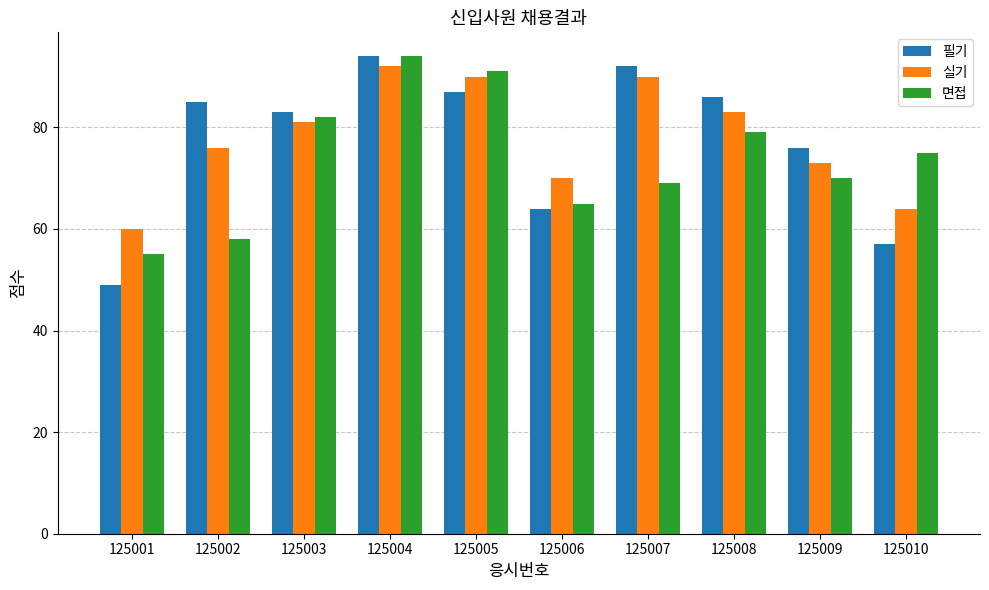

The value of 면접 at 125004 is 149. True or false?

False